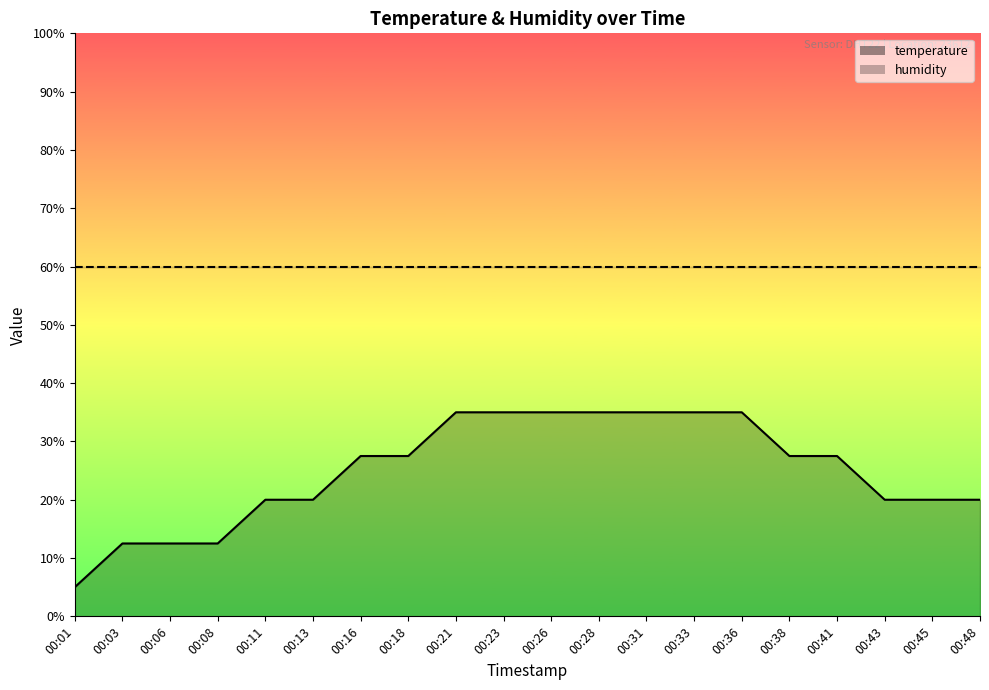

Reading right to left, transcribe all the data shown in this chart.

00:48=20.0	00:45=20.0	00:43=20.0	00:41=27.5	00:38=27.5	00:36=35.0	00:33=35.0	00:31=35.0	00:28=35.0	00:26=35.0	00:23=35.0	00:21=35.0	00:18=27.5	00:16=27.5	00:13=20.0	00:11=20.0	00:08=12.5	00:06=12.5	00:03=12.5	00:01=5.0